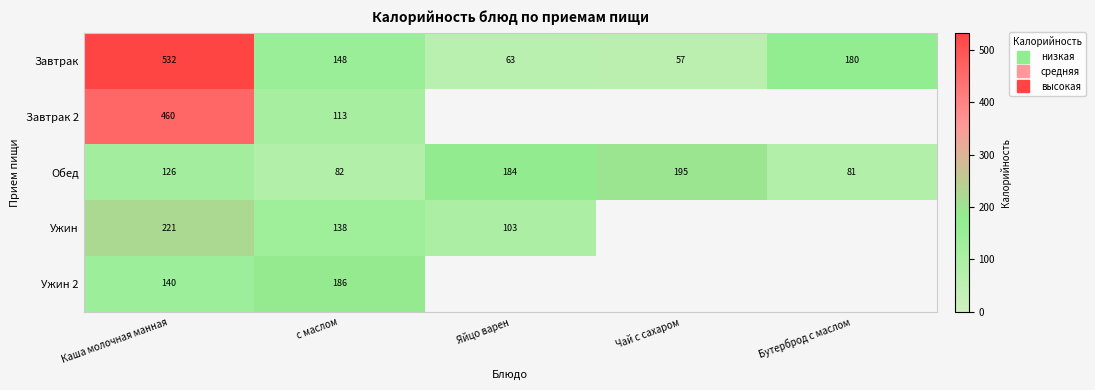

At which category does the chart reach its peak across all series?

Каша молочная манная